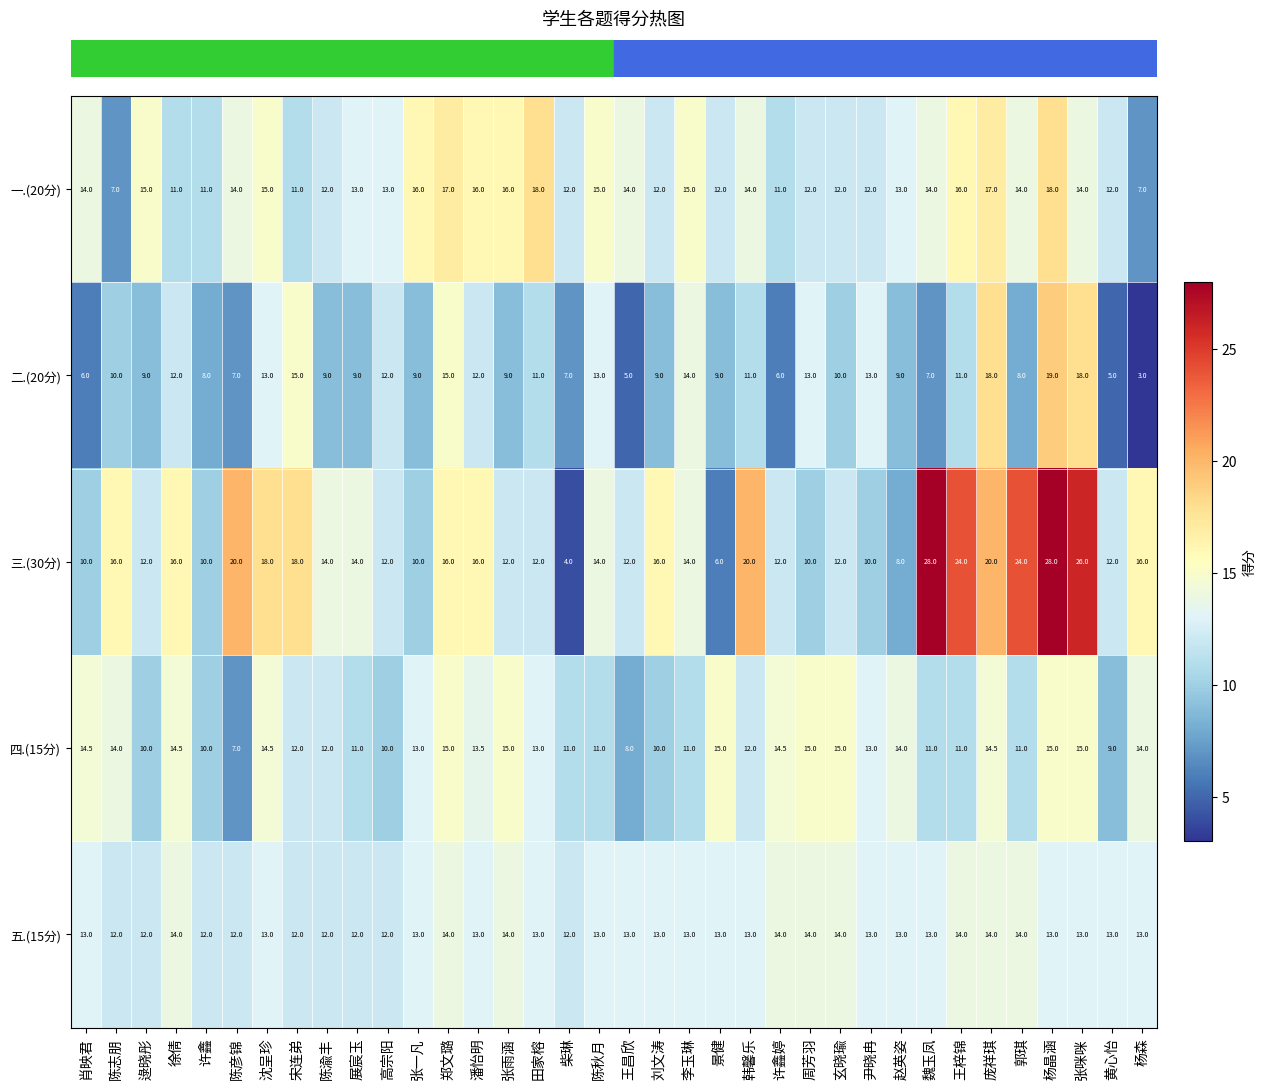

What is the difference between the highest and lowest values at 杨晶涵?

15.0